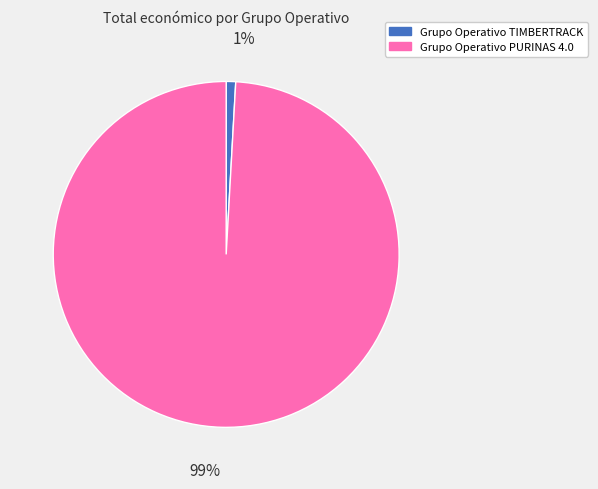

Which category has the smallest portion of the pie?

Grupo Operativo TIMBERTRACK